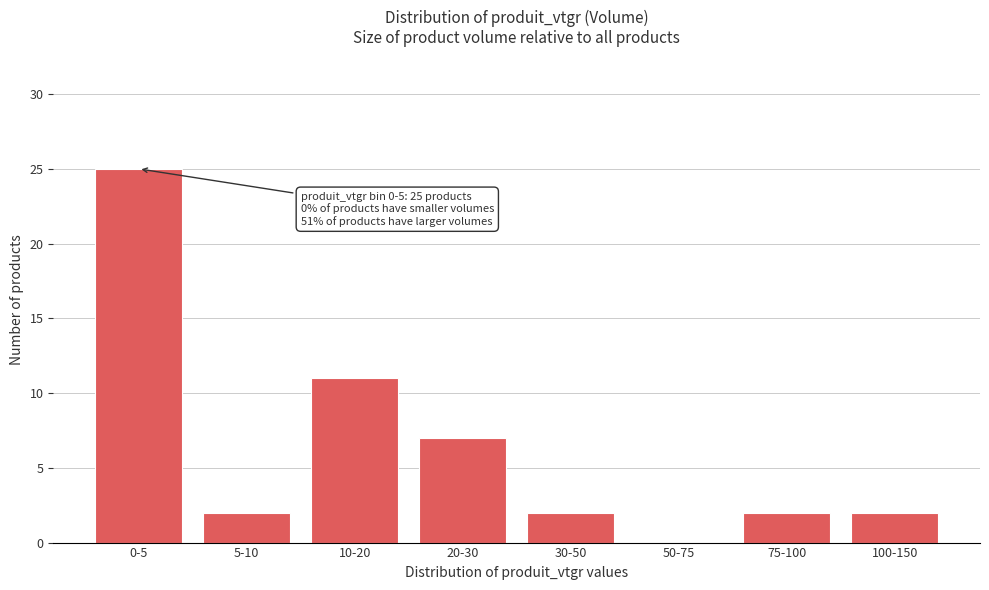

Reading left to right, transcribe all the data shown in this chart.

0-5=25	5-10=2	10-20=11	20-30=7	30-50=2	50-75=0	75-100=2	100-150=2